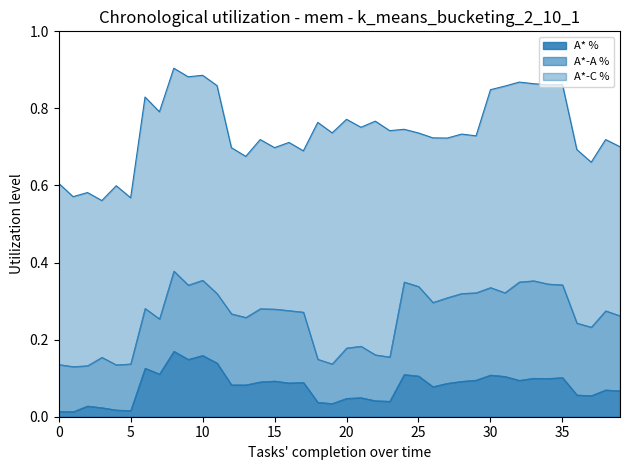

What is the difference between the maximum and minimum values in the A*-A % series?

0.2